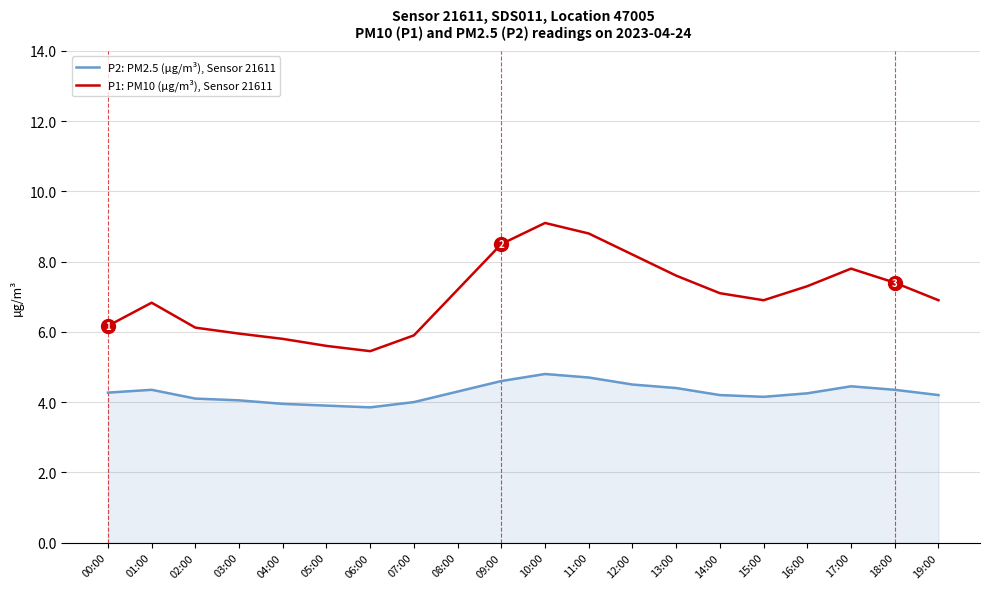

What is the total value across all series at 01:00?

11.2